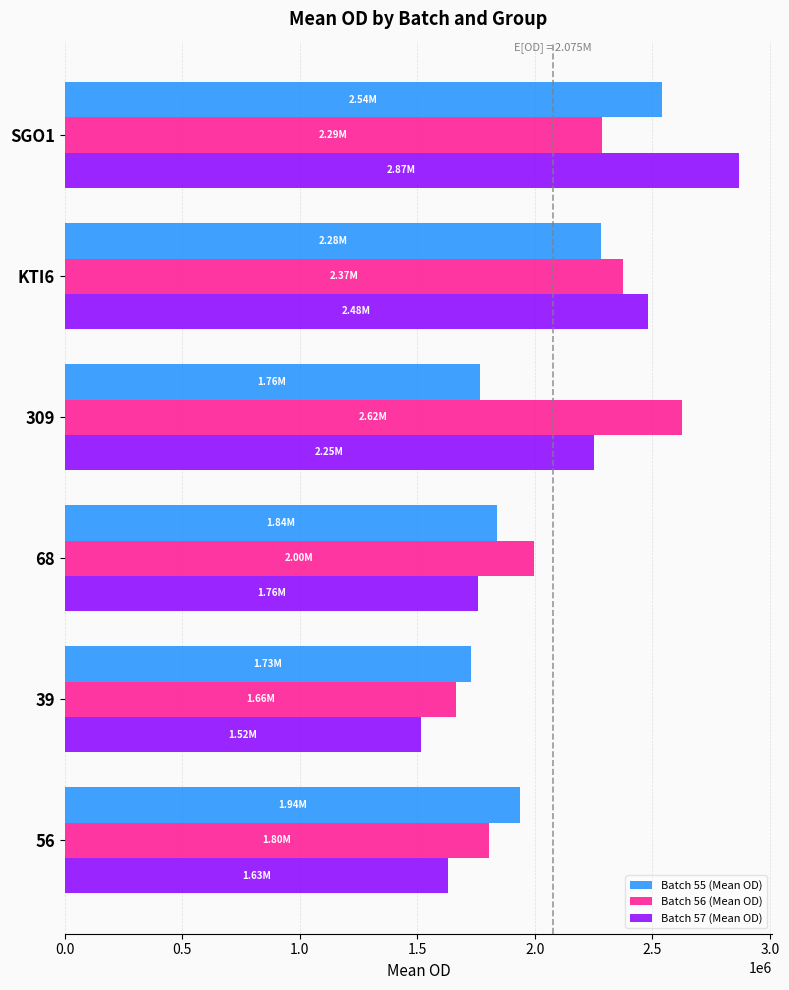

What is the minimum value shown in the chart?

1516357.3